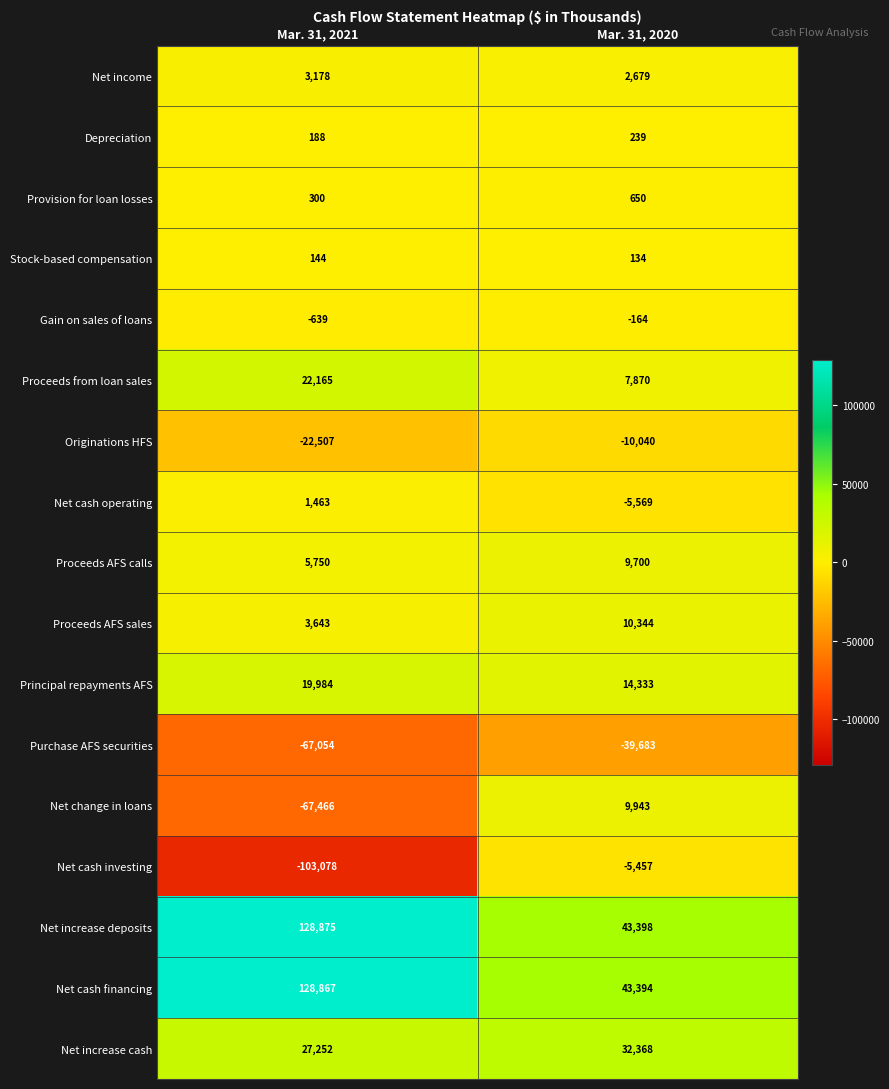

Which series has the largest total across all categories?

Net increase deposits